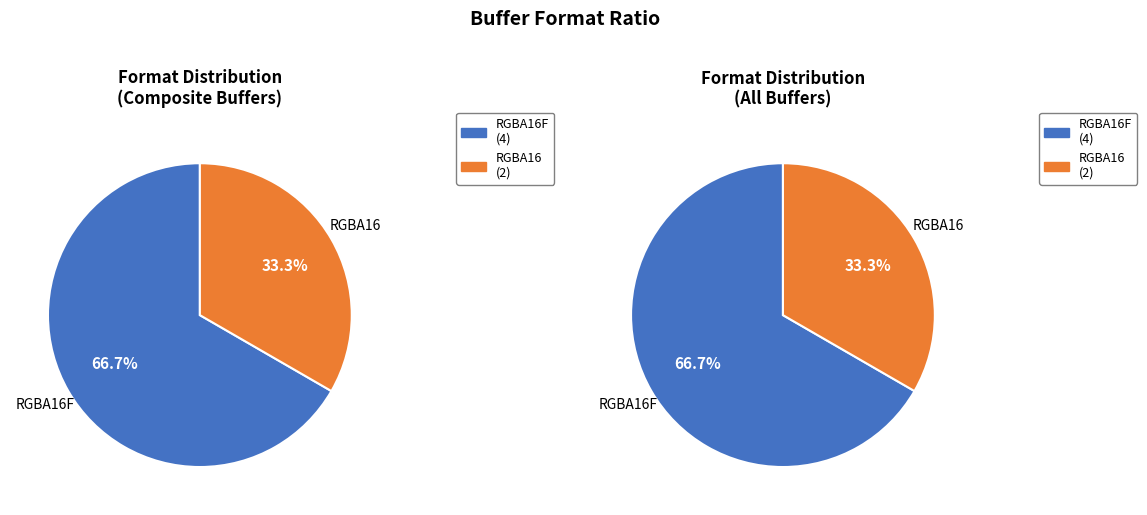

What is the smallest slice in the pie chart?

RGBA16